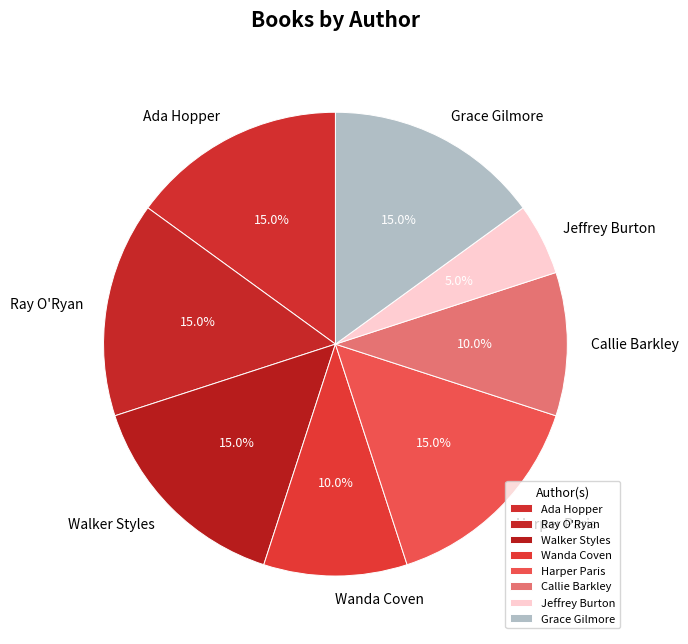

To the nearest percent, what is the difference between the Callie Barkley and Grace Gilmore slice percentages?

5%